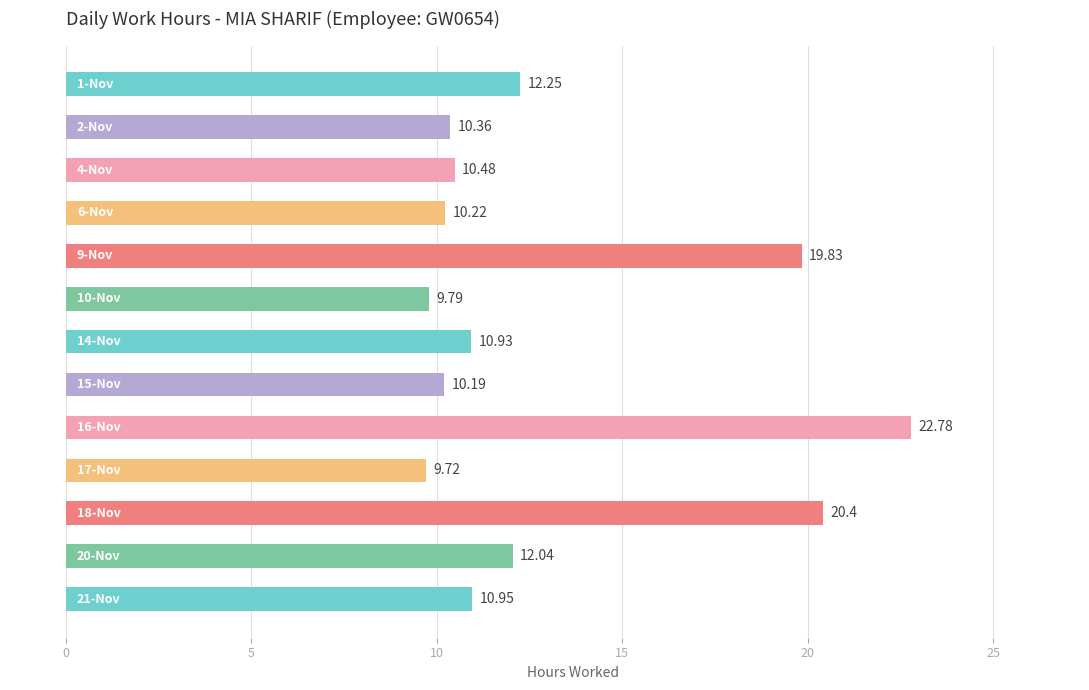

What is the smallest value displayed?

9.7